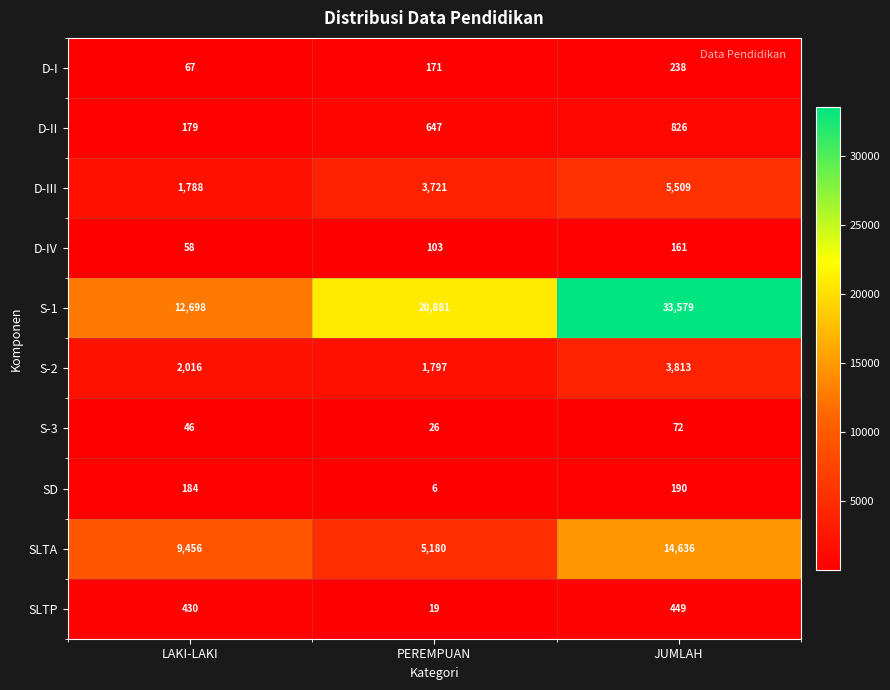

Which series changed the most between LAKI-LAKI and PEREMPUAN?

S-1